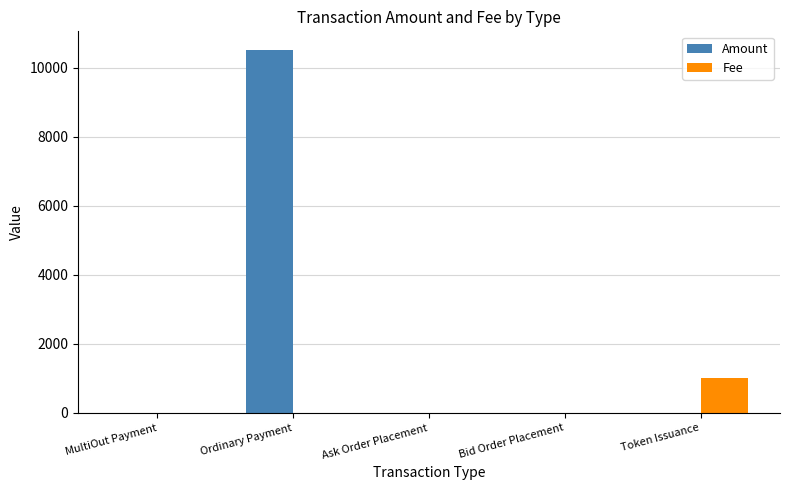

Does the chart contain stacked bars?

No